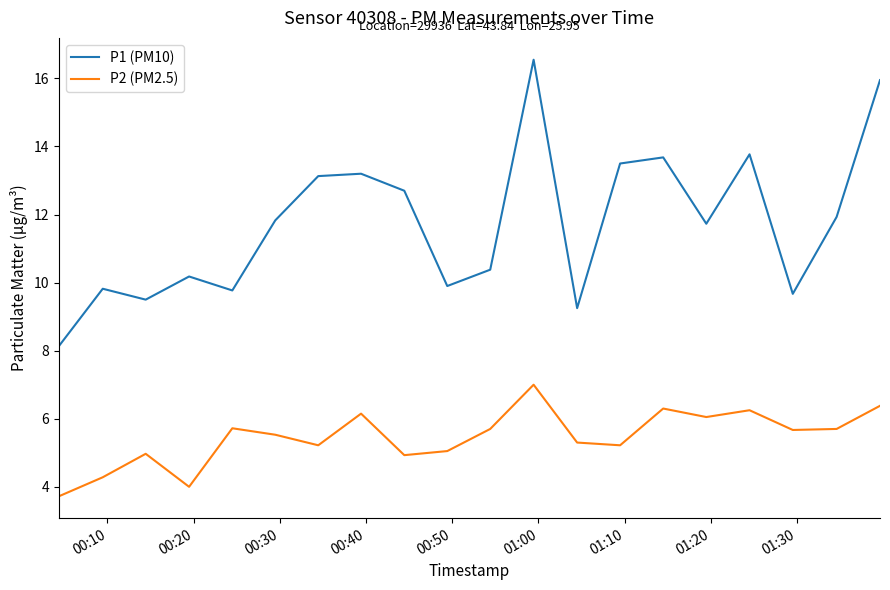

Which series has the widest spread of values?

P1 (PM10)